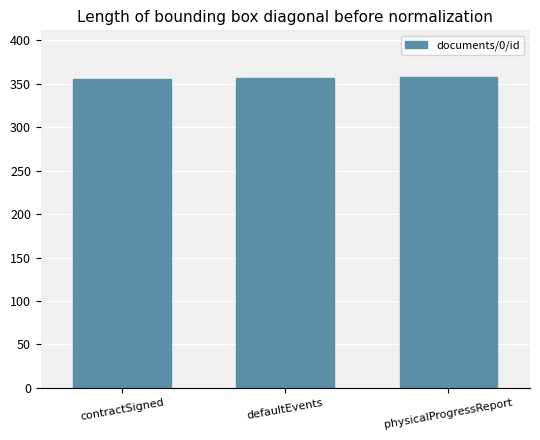

What is the sum of the values at contractSigned and physicalProgressReport?

714